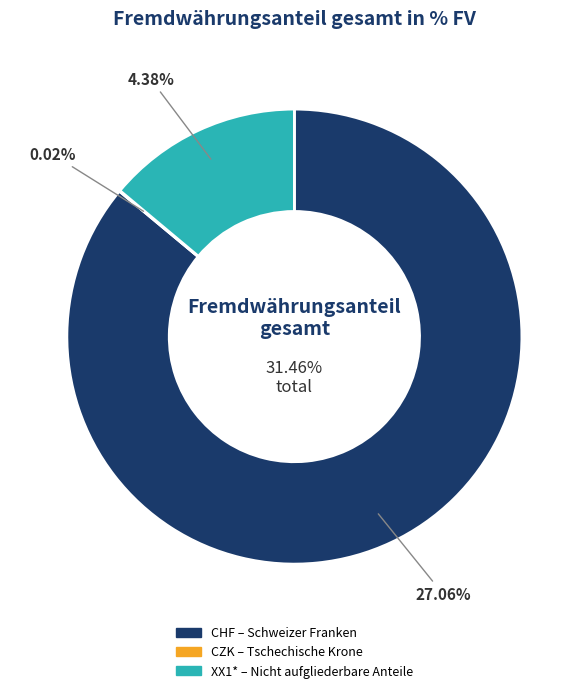

How many slices are in this pie chart?

3